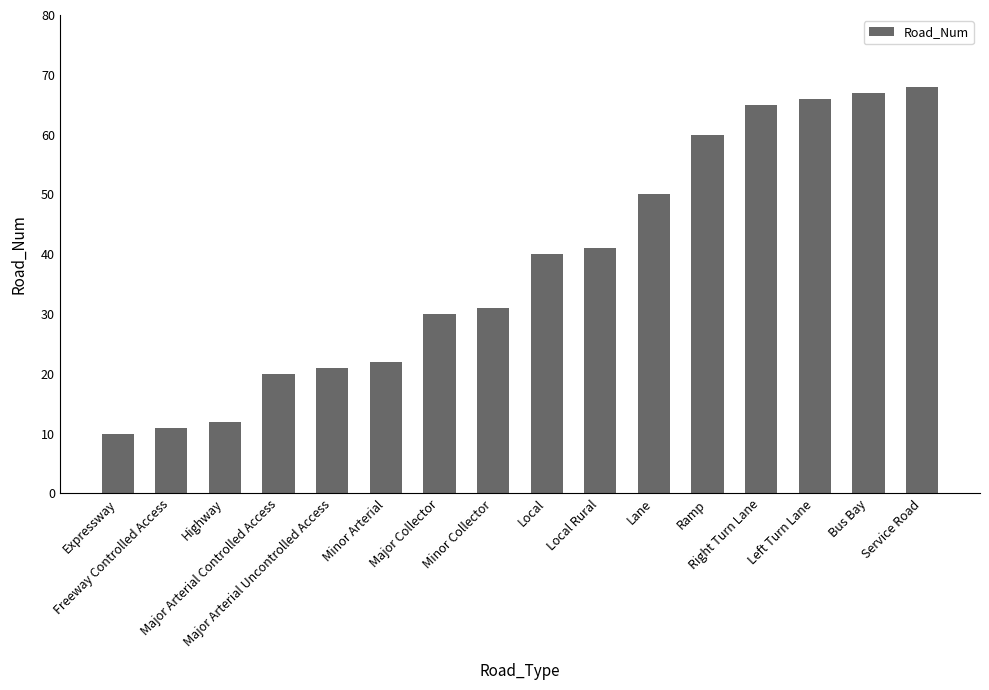

What is the sum of all values?

614